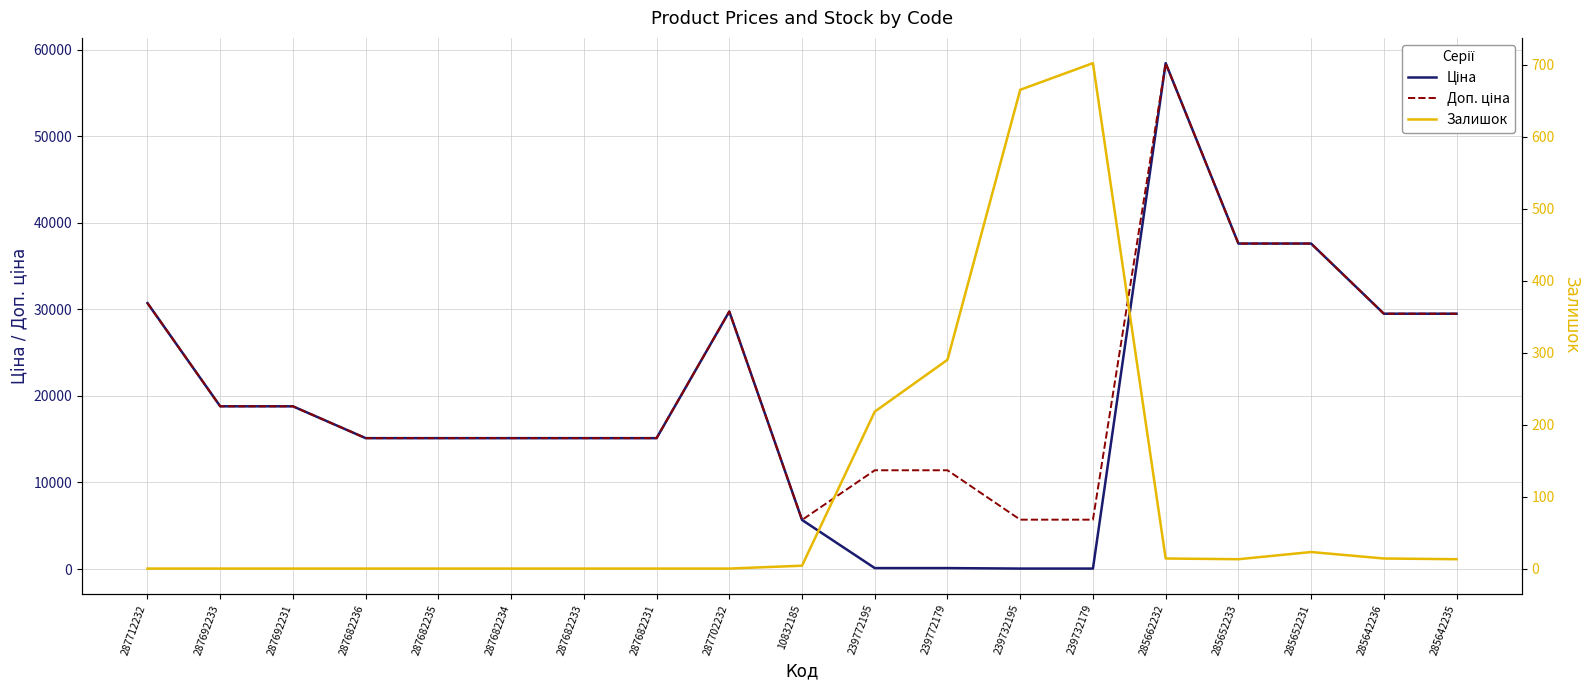

Reading right to left, what are all the values shown in this chart?

Ціна: 29491.5	29491.5	37593.6	37593.6	58426.5	57.0	57.0	114.1	114.1	5673.8	29747.2	15120.0	15120.0	15120.0	15120.0	15120.0	18796.8	18796.8	30717.1
Доп. ціна: 29491.5	29491.5	37593.6	37593.6	58426.5	5705.0	5705.0	11410.0	11410.0	5673.8	29747.2	15120.0	15120.0	15120.0	15120.0	15120.0	18796.8	18796.8	30717.1
Залишок: 13.0	14.0	23.0	13.0	14.0	702.0	665.0	290.0	218.0	4.0	0.0	0.0	0.0	0.0	0.0	0.0	0.0	0.0	0.0